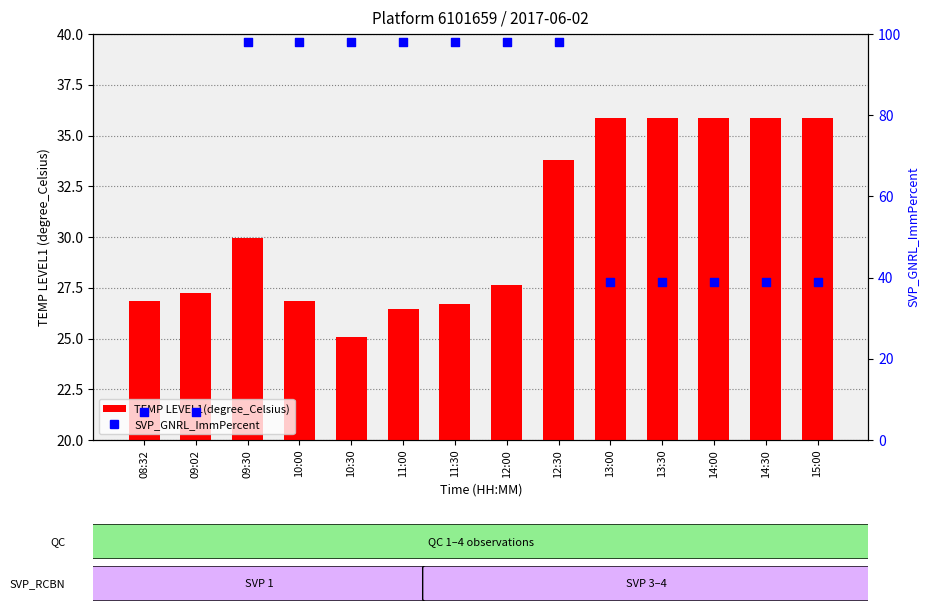

What are all the series names shown in the legend?

TEMP LEVEL1(degree_Celsius), SVP_GNRL_ImmPercent